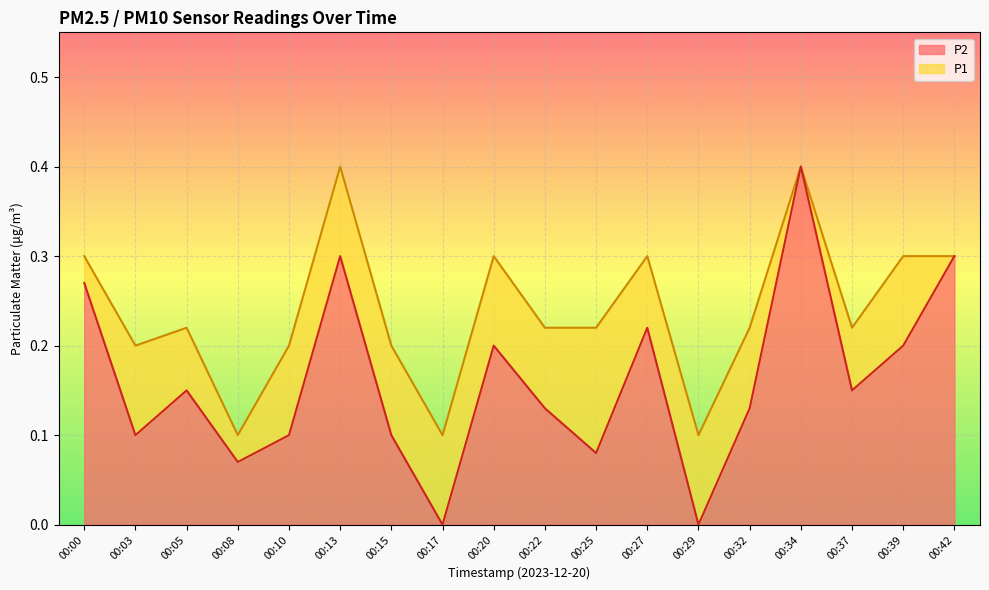

Does the chart display data point markers on the line(s)?

No